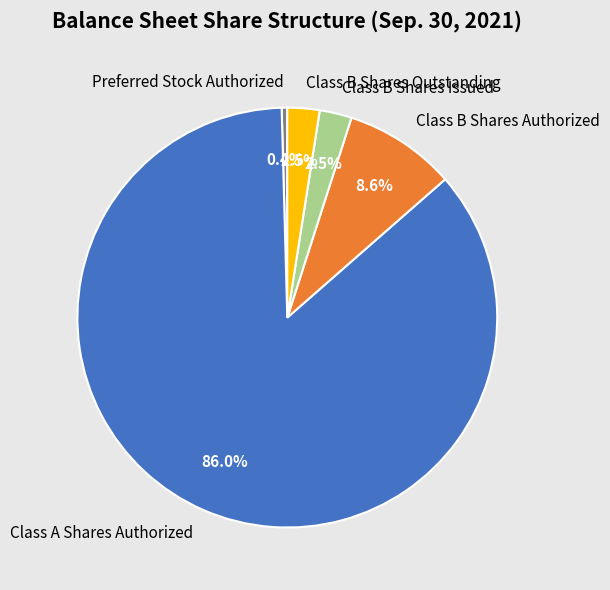

How many segments does this pie chart have?

5